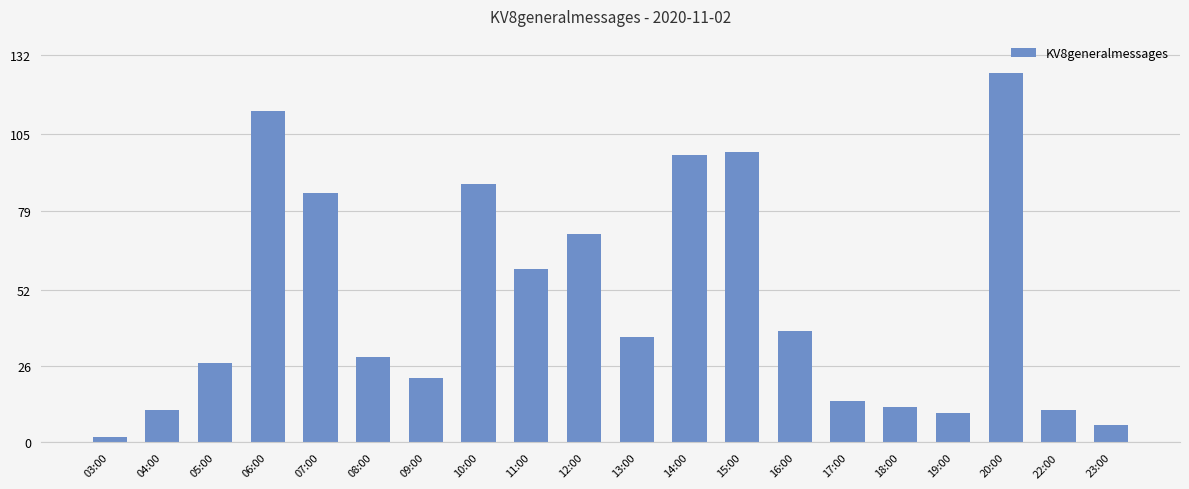

The chart shows a value of 22 at 09:00. True or false?

True